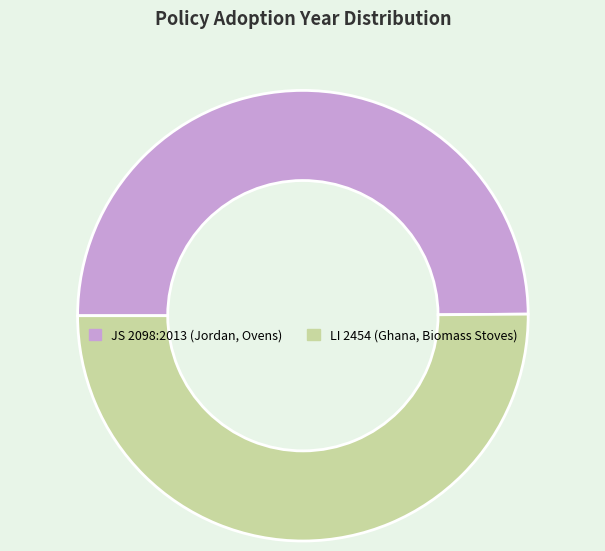

Approximately how many times larger is the value at LI 2454 (Ghana, Biomass Stoves) compared to JS 2098:2013 (Jordan, Ovens)?

1.0